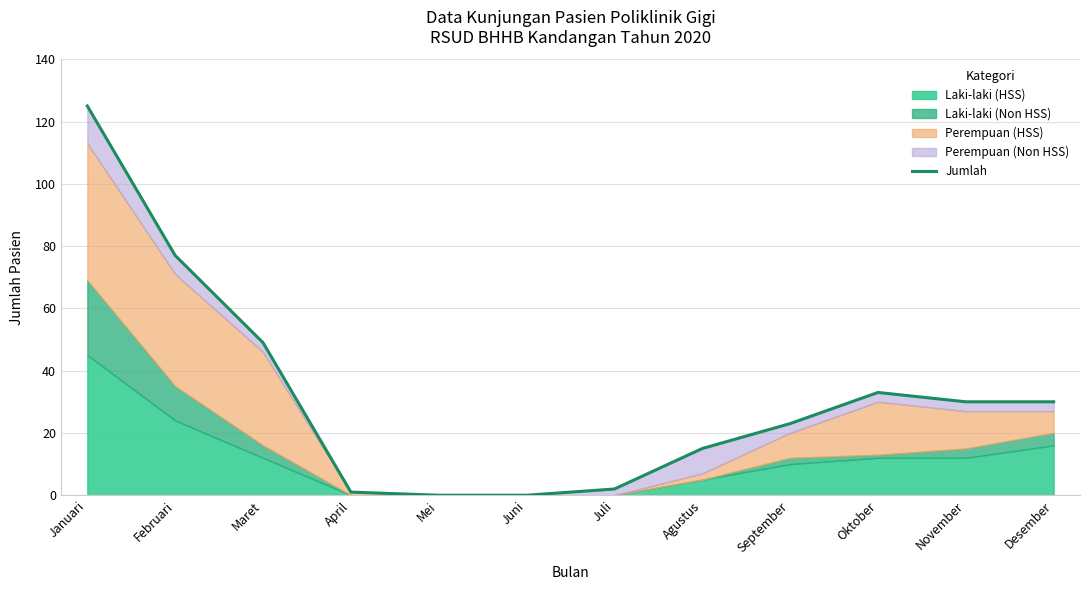

Reading left to right, list all the values displayed in this chart.

125	77	49	1	0	0	2	15	23	33	30	30